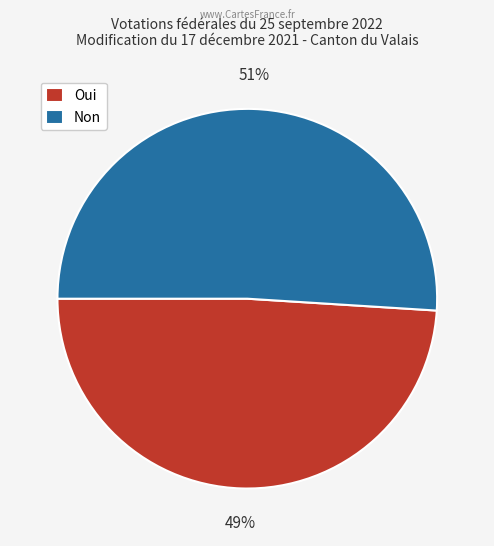

The Oui slice represents 49% of the pie. True or false?

True